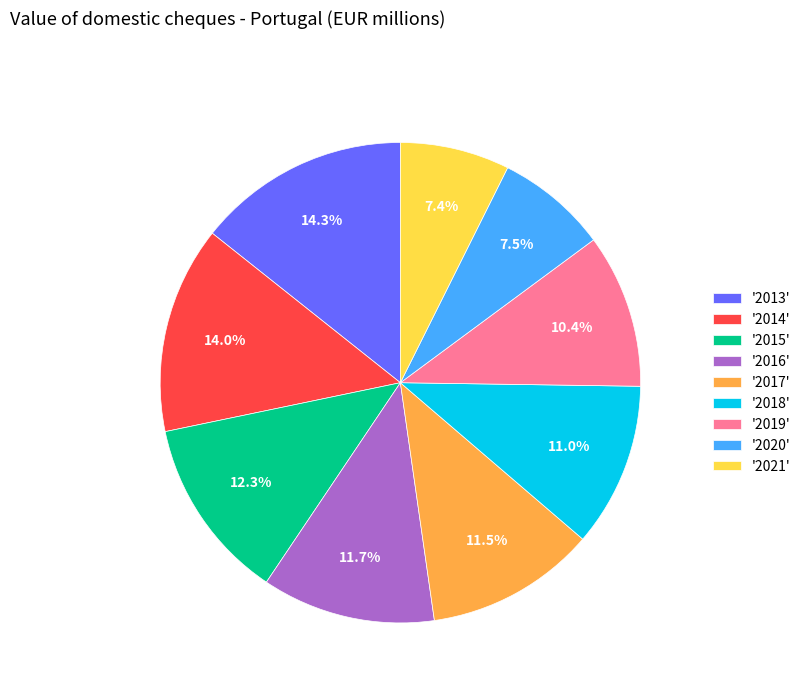

Which has a higher value, '2019' or '2021'?

'2019'